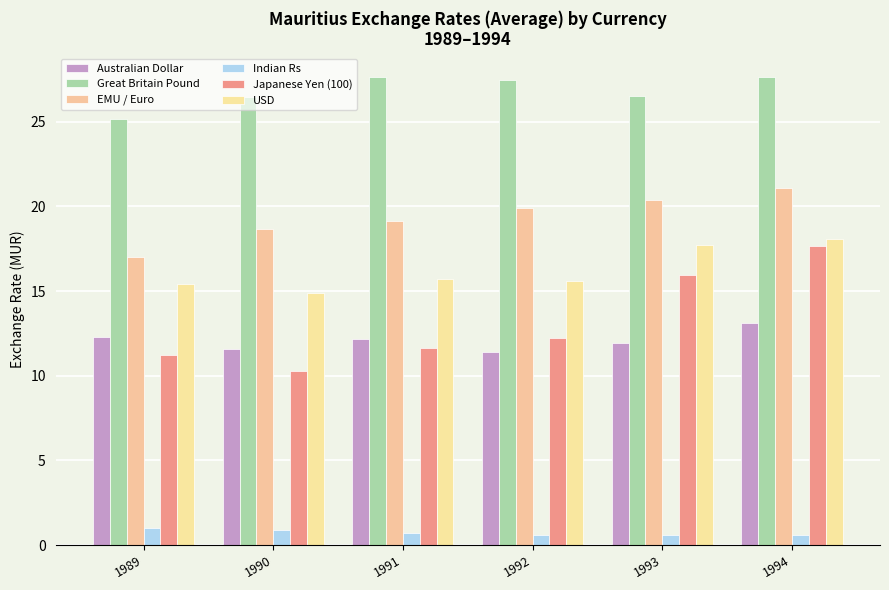

How many bars are there in total?

36